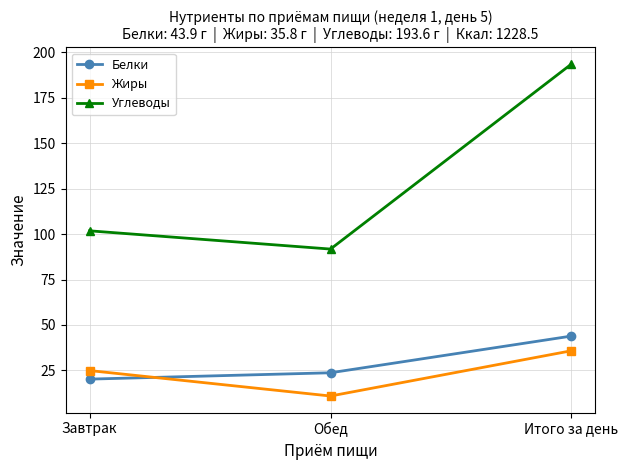

What is the maximum value for Белки?

43.9